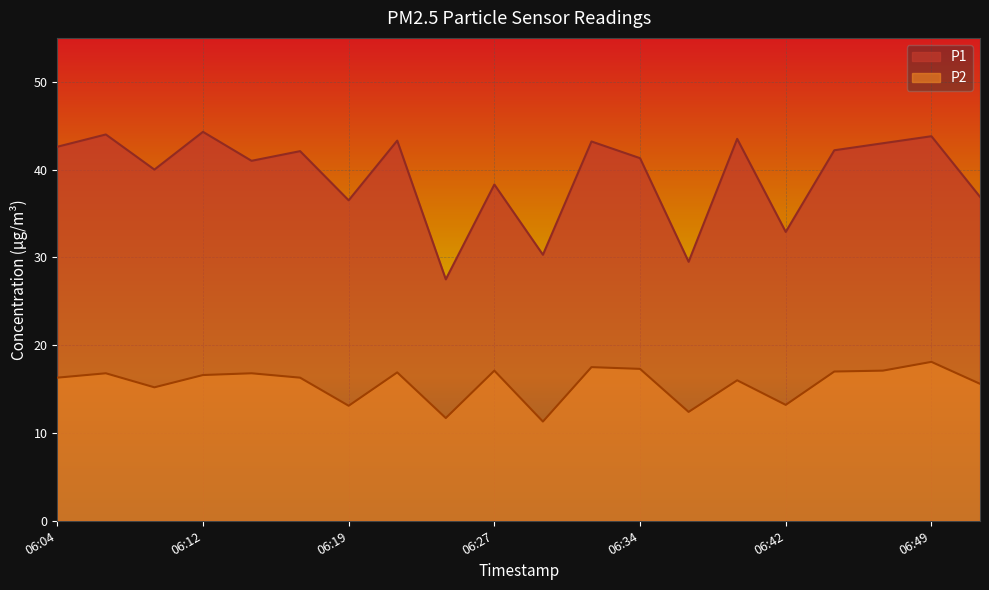

True or false: P2 and P1 intersect in this chart.

False